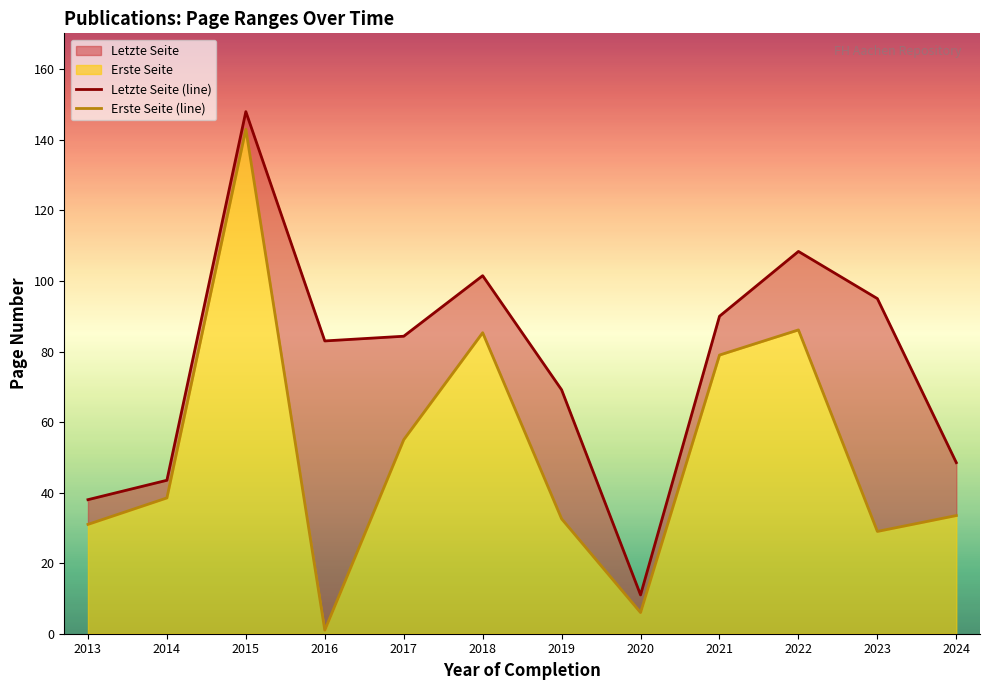

What is the smallest value displayed?

1.0